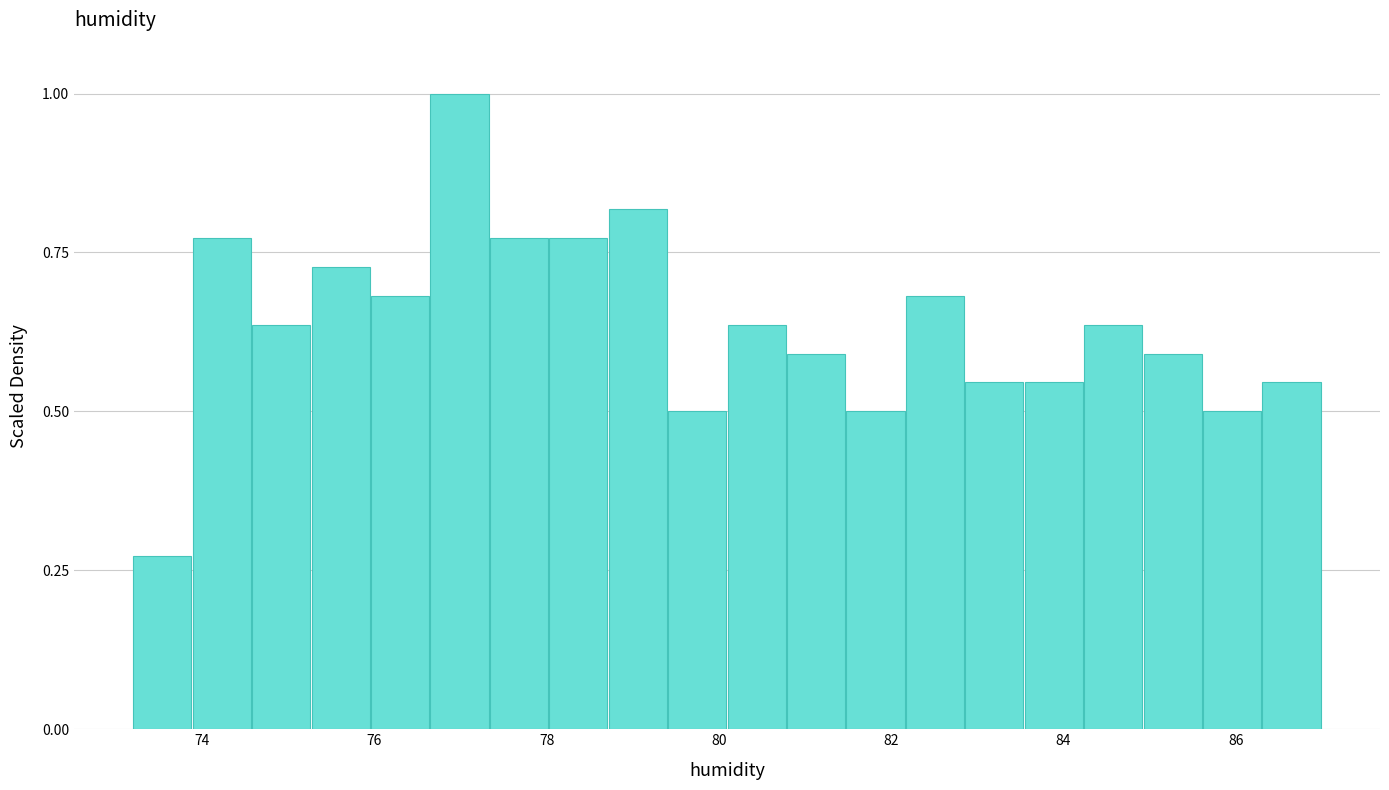

Read against the x-axis, roughly where is the centre of the tallest bar?

77.0